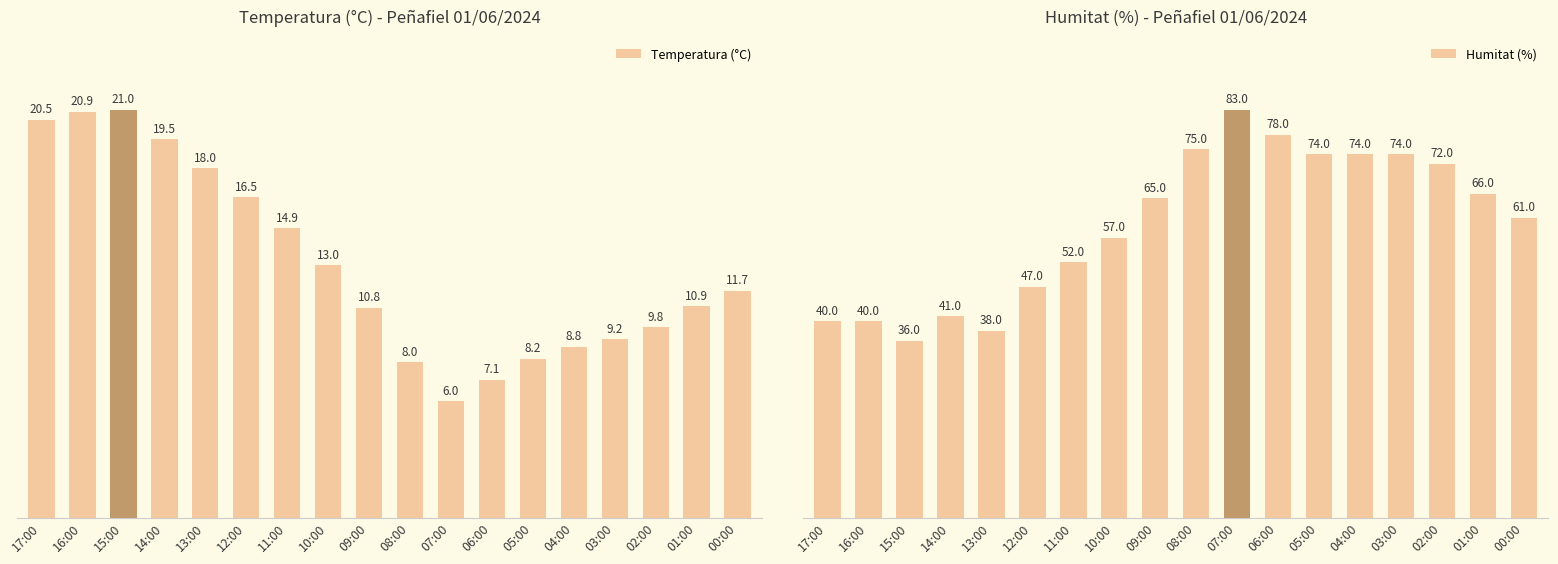

What is the lowest value of the Temperatura (°C) series?

6.0